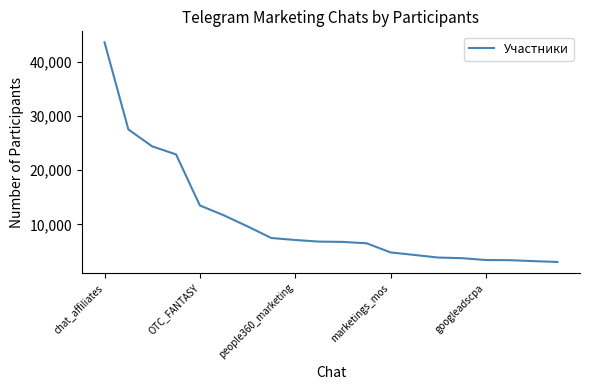

What is the difference between the maximum and minimum values?

40479